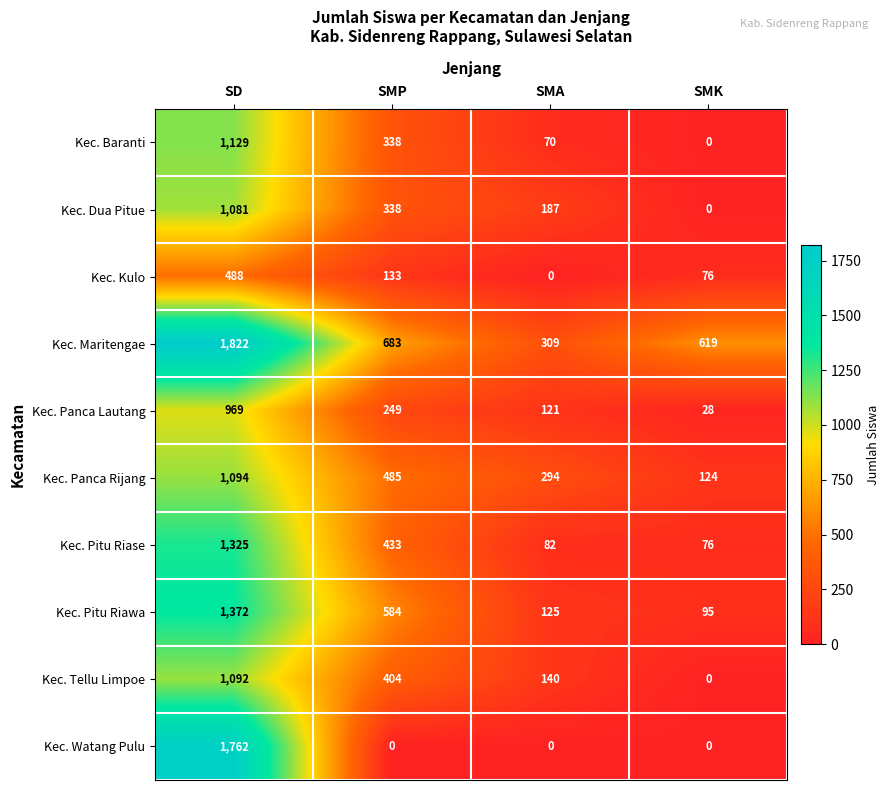

How many categories are shown in the chart?

4